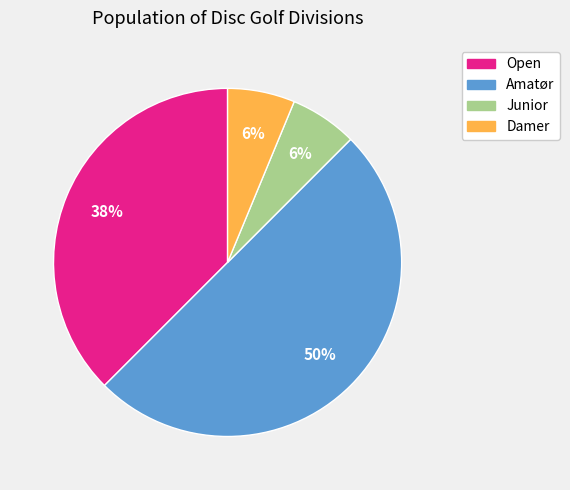

What is the largest slice in the pie chart?

Amatør